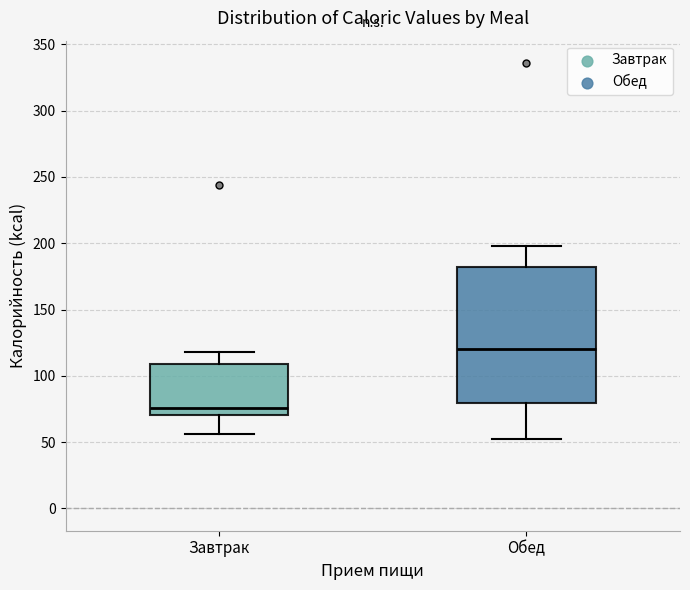

Which box has the highest median line?

Обед